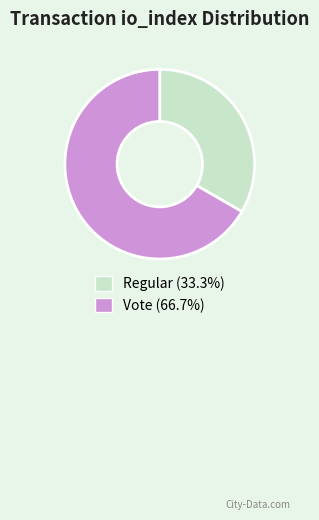

What is the largest slice in the pie chart?

Vote (io_index=2)